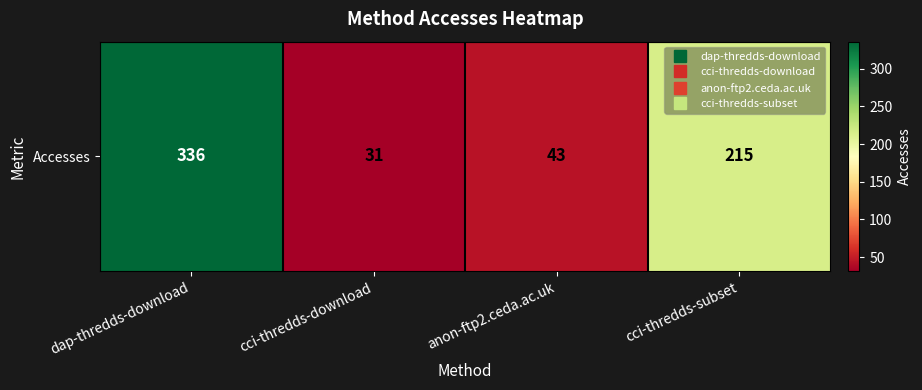

Reading left to right, list all the values displayed in this chart.

336	31	43	215